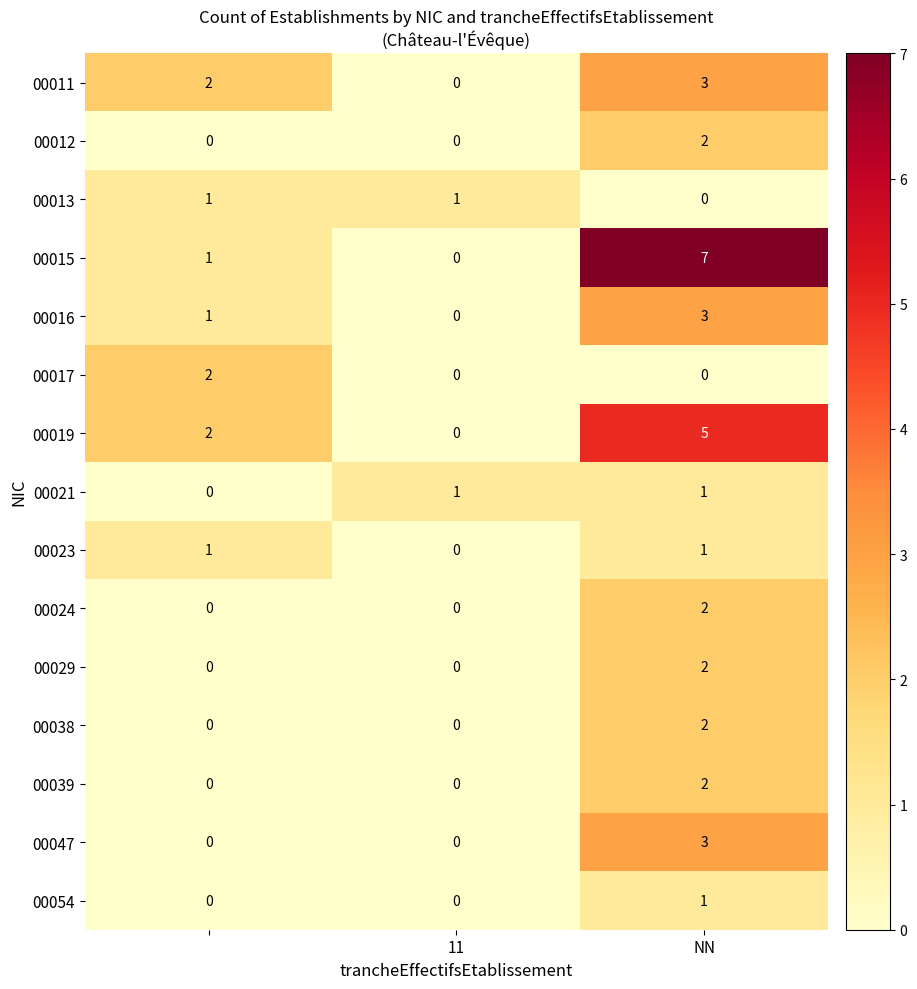

Which series has the widest spread of values?

00015